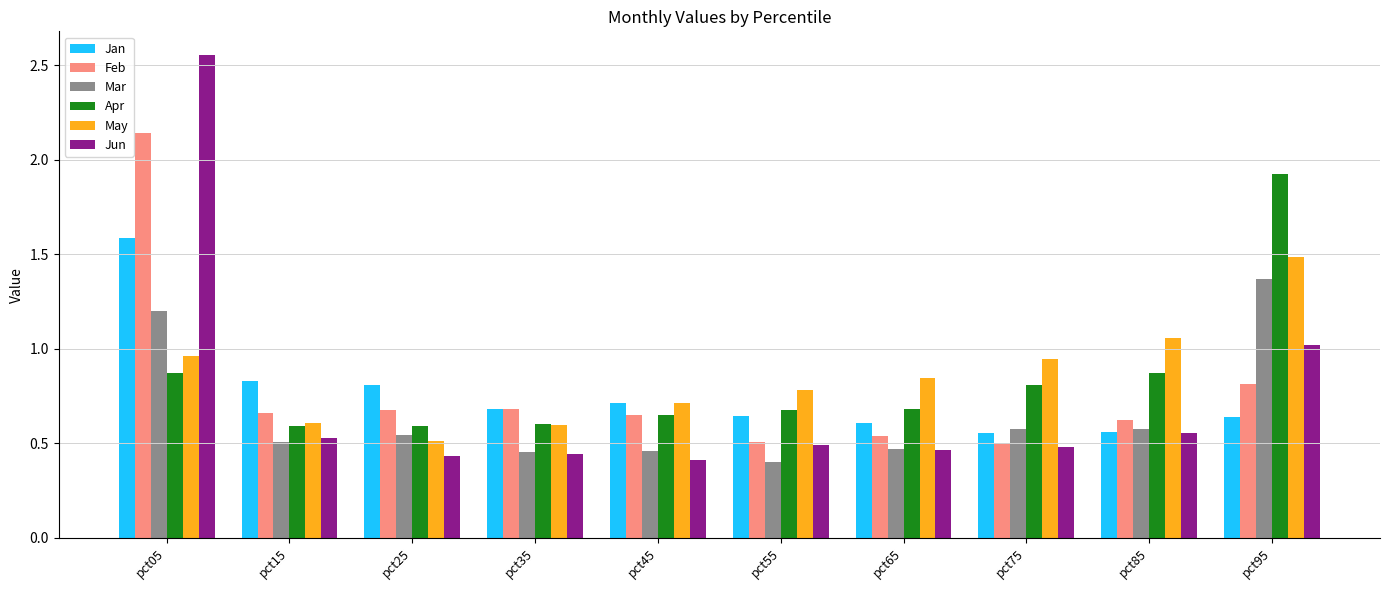

How many bars are there in total?

60